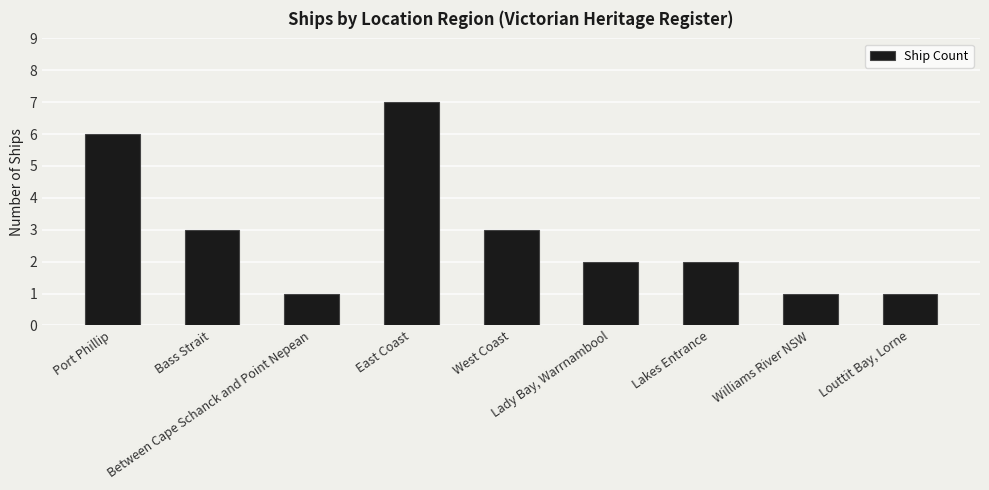

Reading right to left, what are all the values shown in this chart?

1	1	2	2	3	7	1	3	6